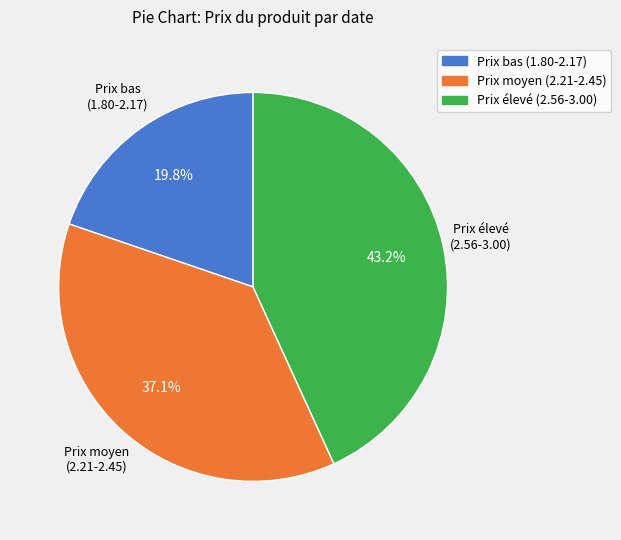

Rank the categories by value from lowest to highest.

Prix bas (1.80-2.17), Prix moyen (2.21-2.45), Prix élevé (2.56-3.00)